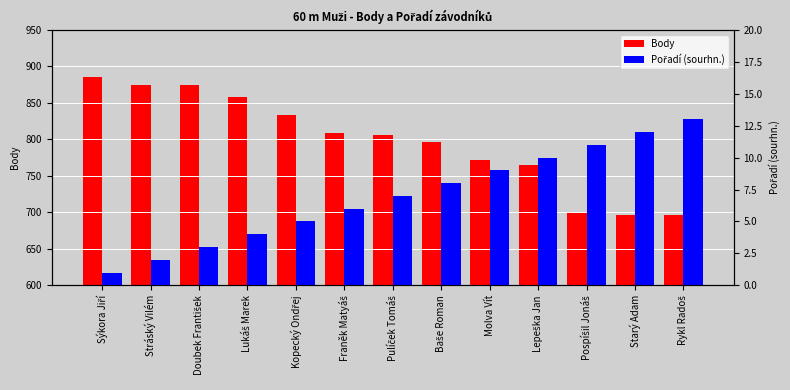

What is the sum of the Body values at Franěk Matyáš and Baše Roman?

1605